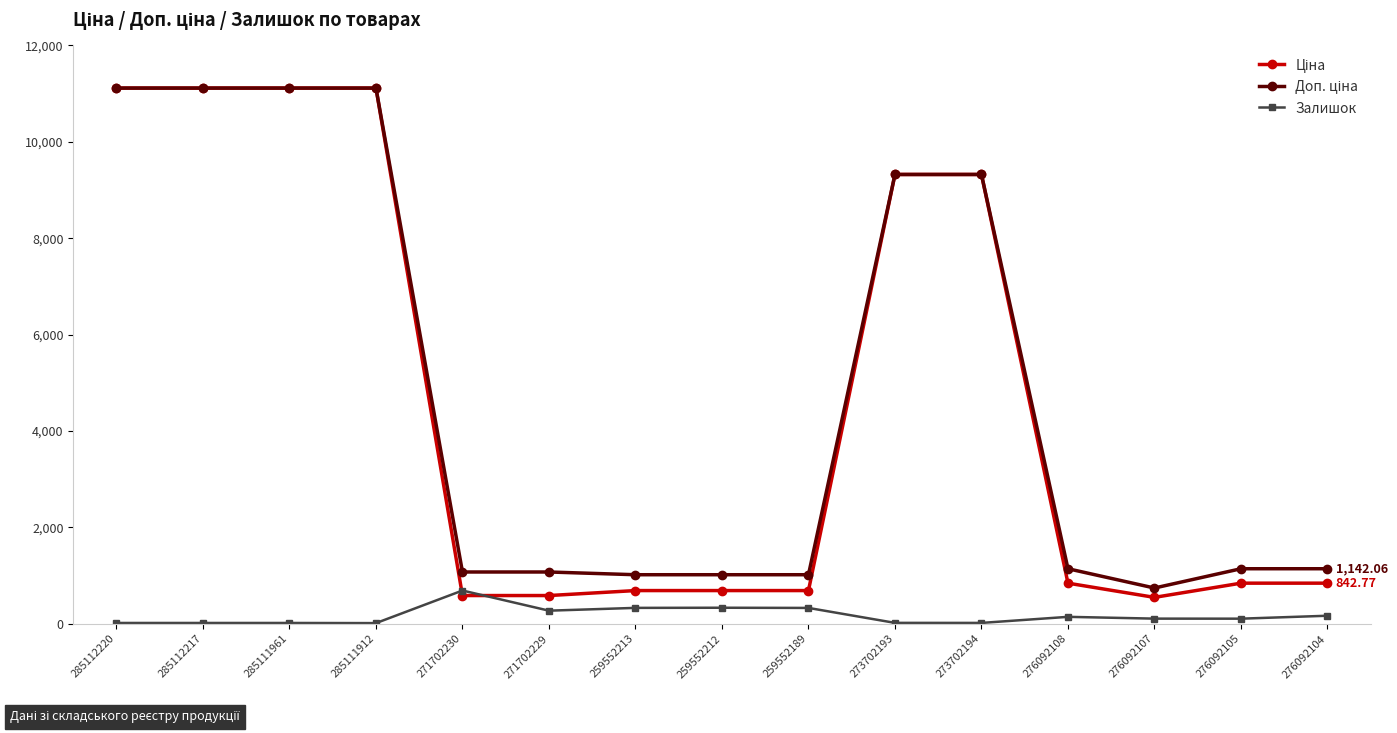

True or false: Залишок has more than 0 points higher than both neighbors.

True